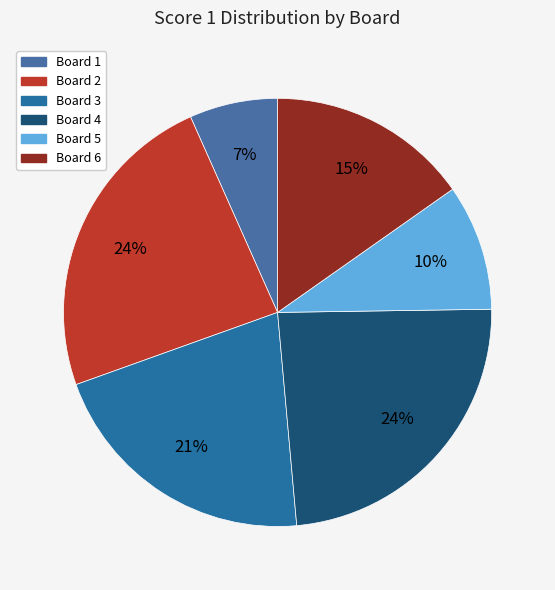

Do Board 6 and Board 3 together represent more than half of the pie?

No